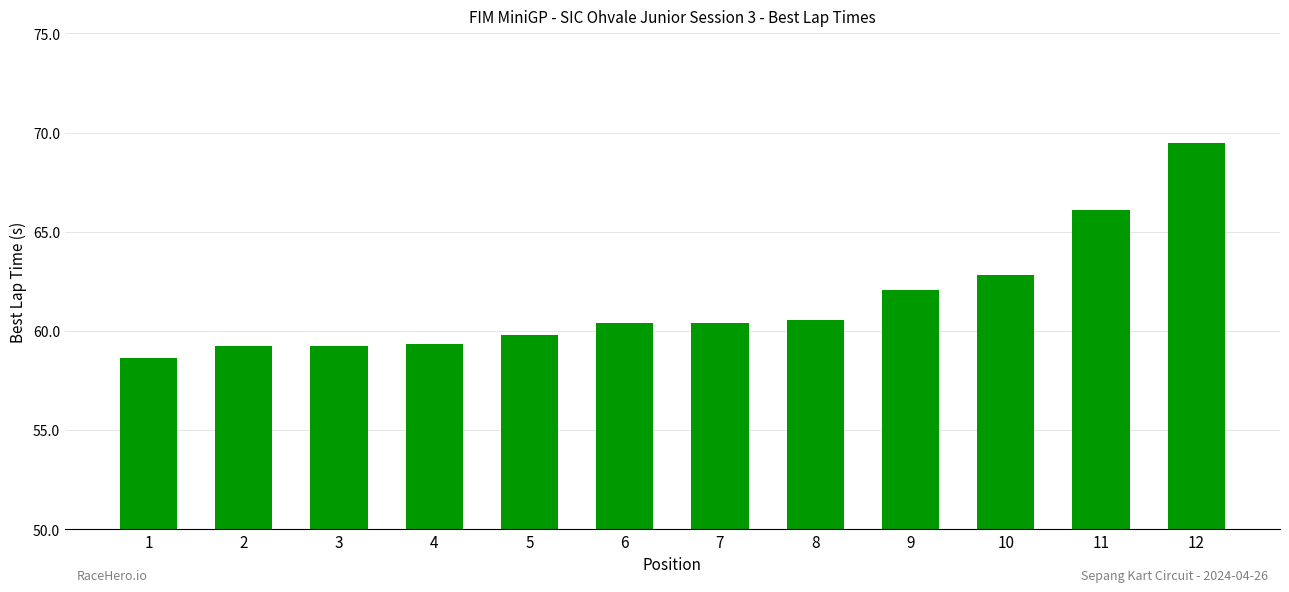

Read the value at 11.

66.1